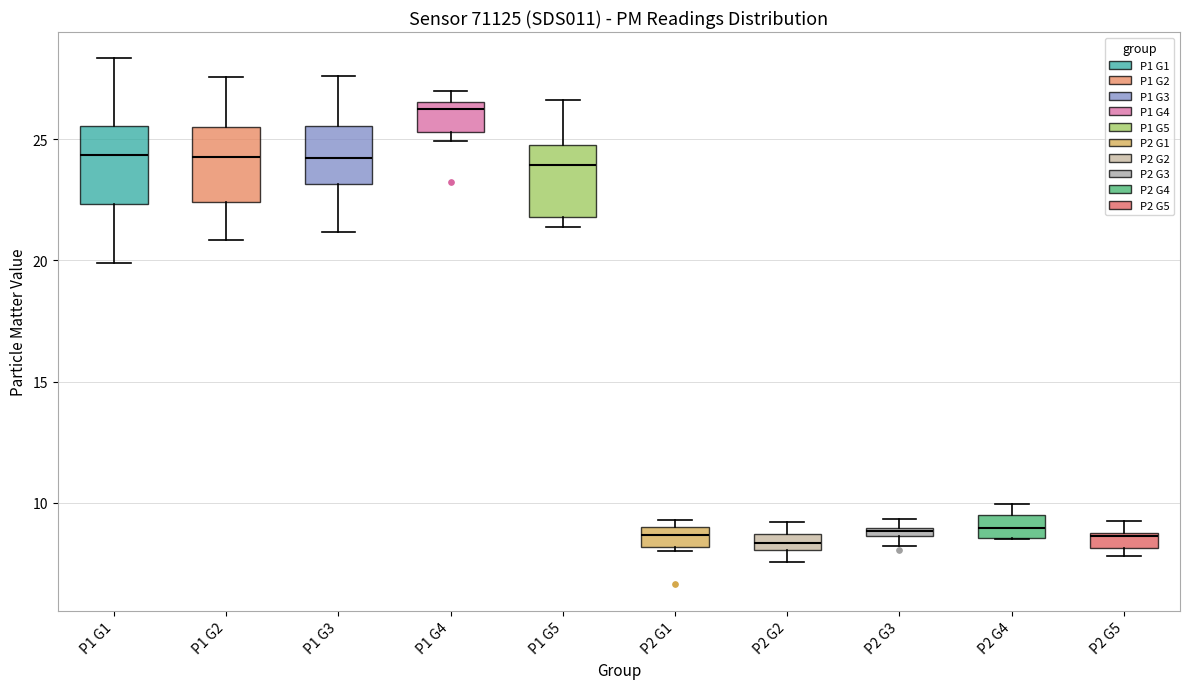

Which box's median line is the highest?

P1 G4